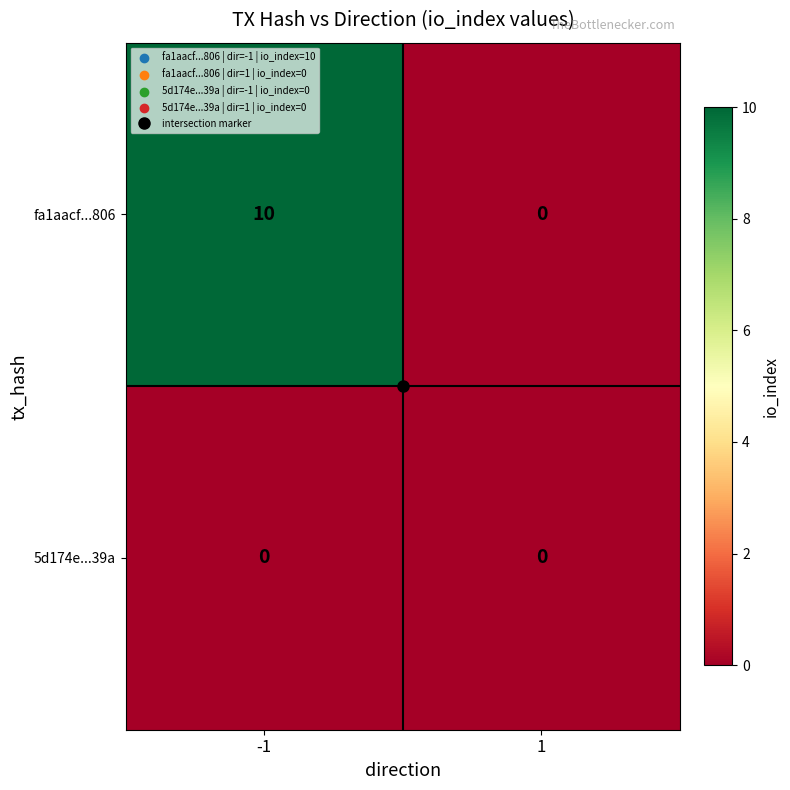

Count the number of data series in this chart.

2